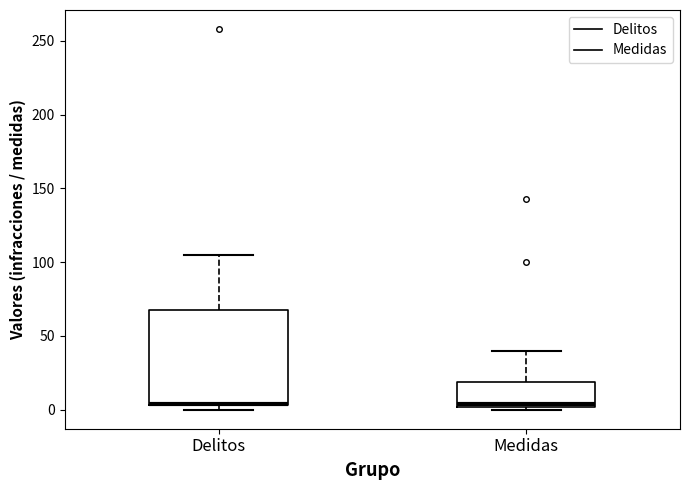

Reading left to right, transcribe this box plot: for each box, give where its median line is, the range the box spans, and where its two whiskers end, as read against the y-axis. The values are not printed on the chart, so give them approximately, as read against the axis.

Delitos: median 5 (drawn on the box's lower edge), box 5 to 70, whiskers 0 to 105
Medidas: median 5, box 0 to 20, whiskers 0 (just below the box's lower edge) to 40